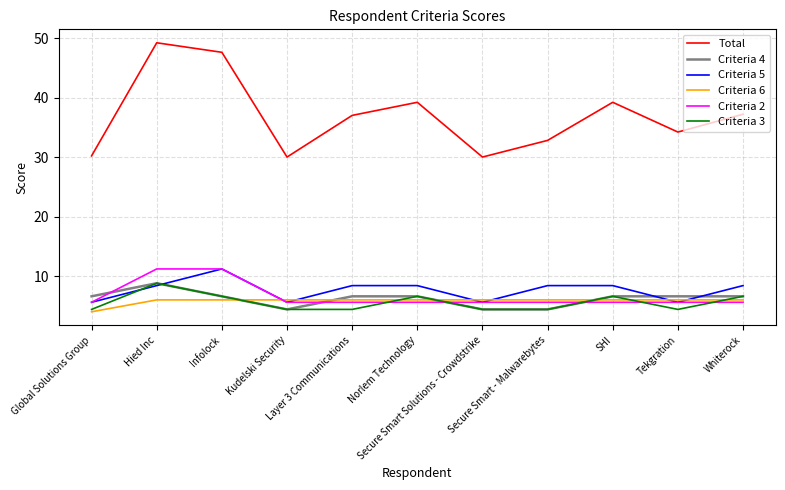

Which series has the widest spread of values?

Total